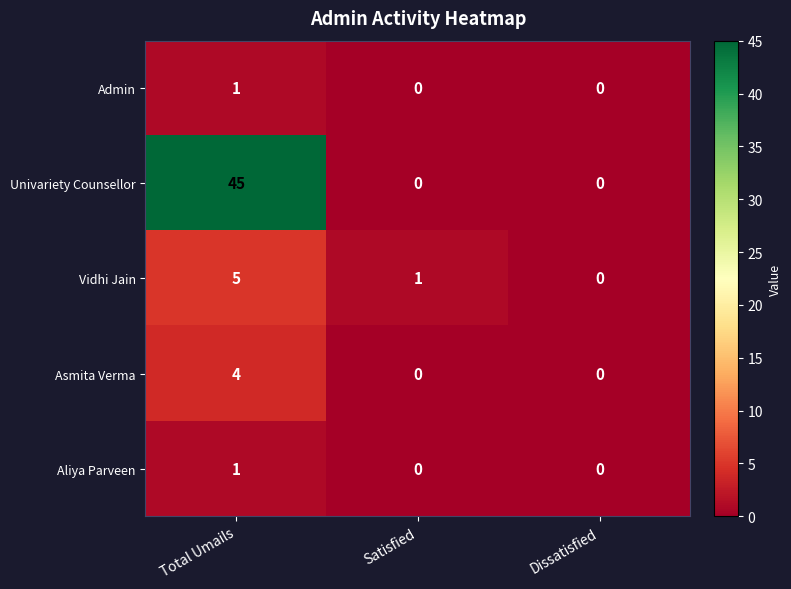

What is the maximum value for Univariety Counsellor?

45